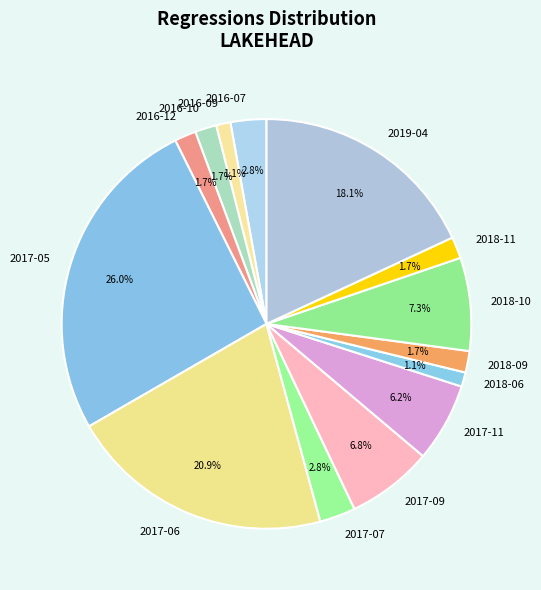

To the nearest percent, what percentage of the pie is 2016-10?

2%